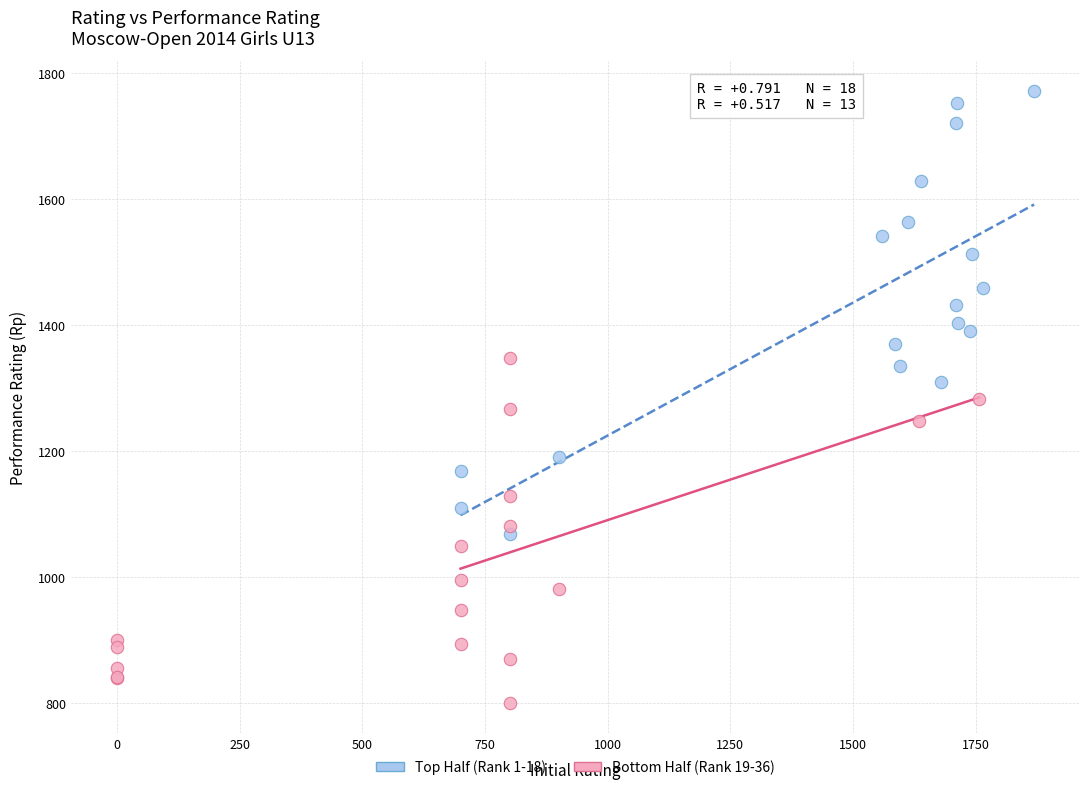

What are all the series names shown in the legend?

Top Half (Rank 1-18), Bottom Half (Rank 19-36)